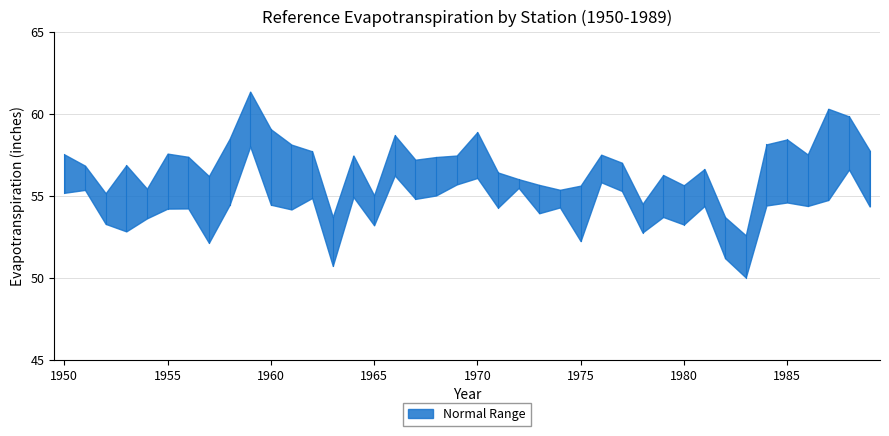

What is the value of the 503N point at the 6th from the left?

54.2